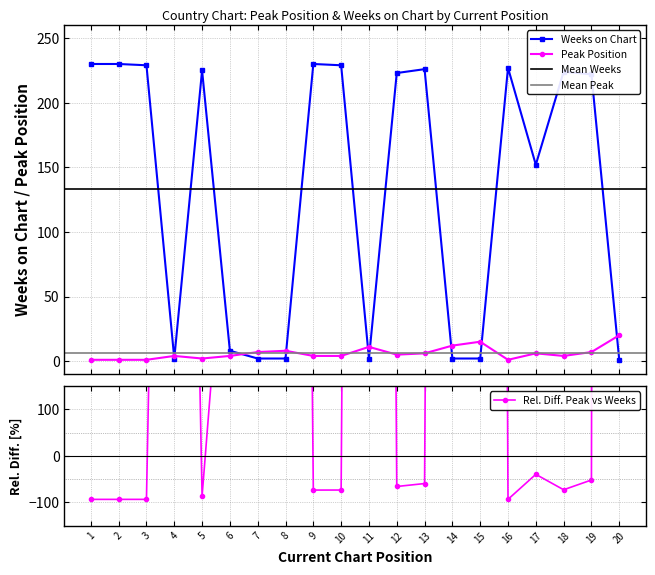

Rank the series by their maximum value, from lowest to highest.

Peak Position, Weeks on Chart